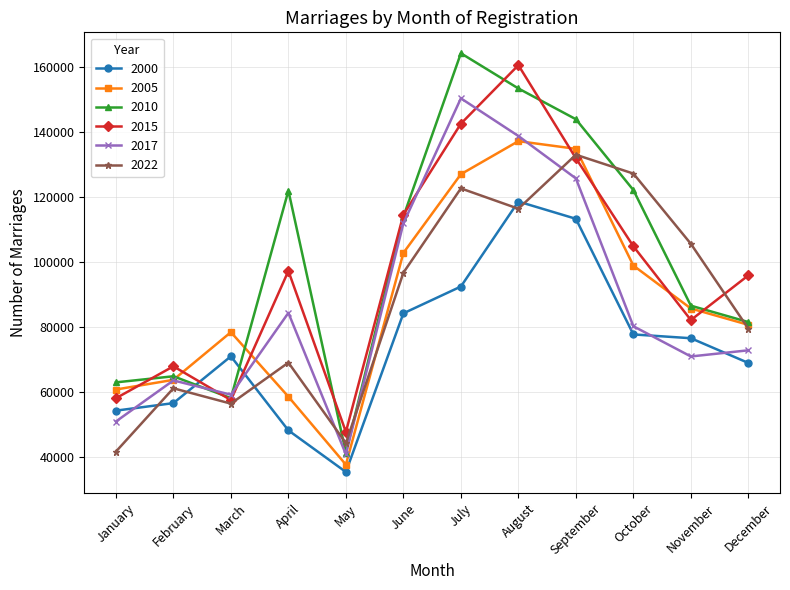

How many interior local valleys does the 2015 series have?

3